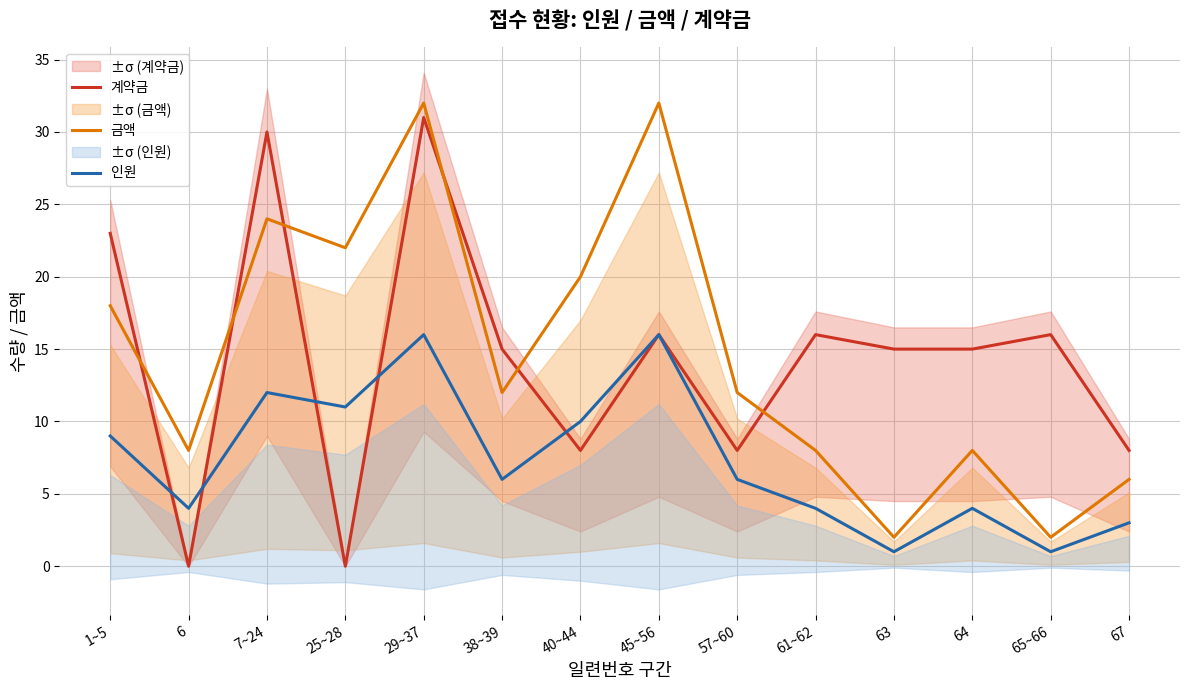

True or false: 금액 has a value of 6 at 67.

True